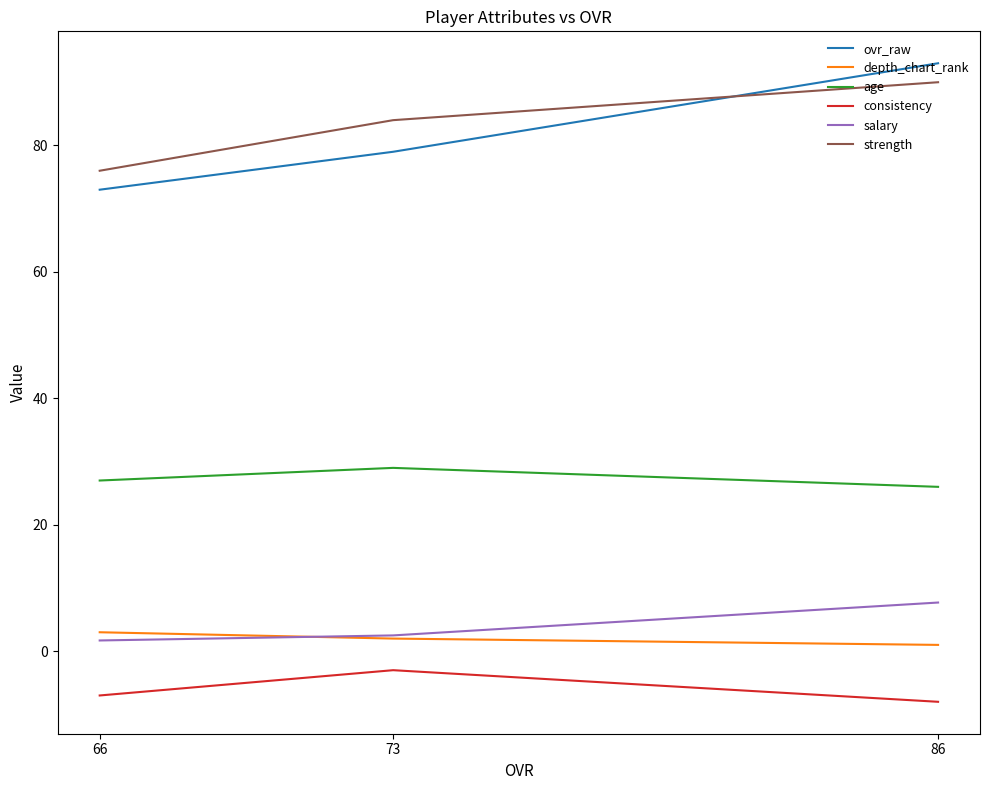

Is it true that strength equals 20.2 at 66?

False